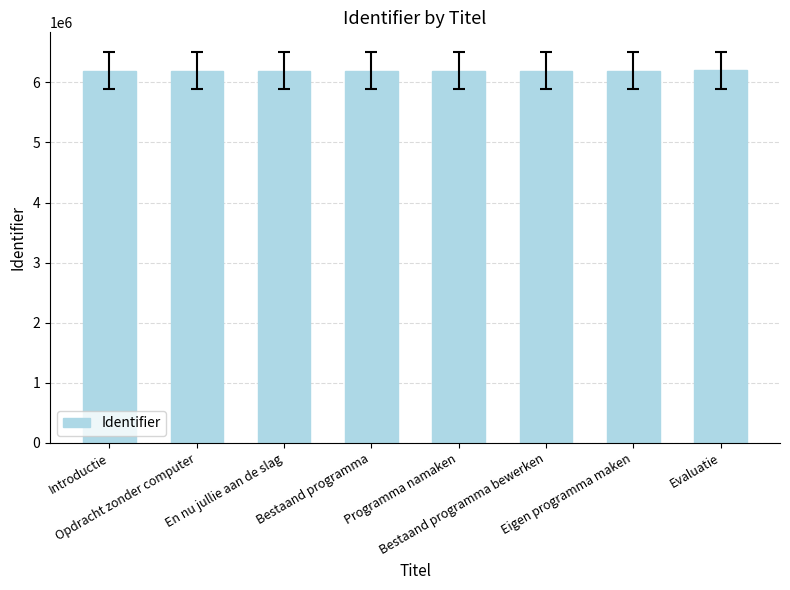

What is the minimum value shown in the chart?

6195694